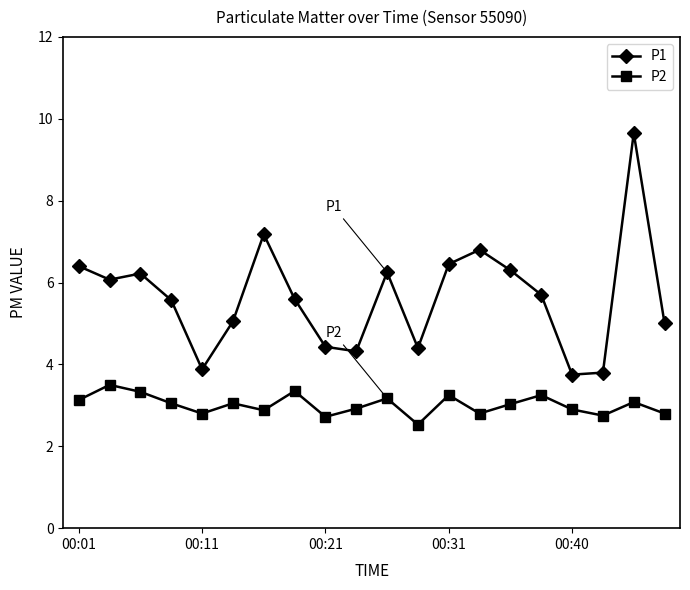

Is this an area chart (filled region under the line)?

No